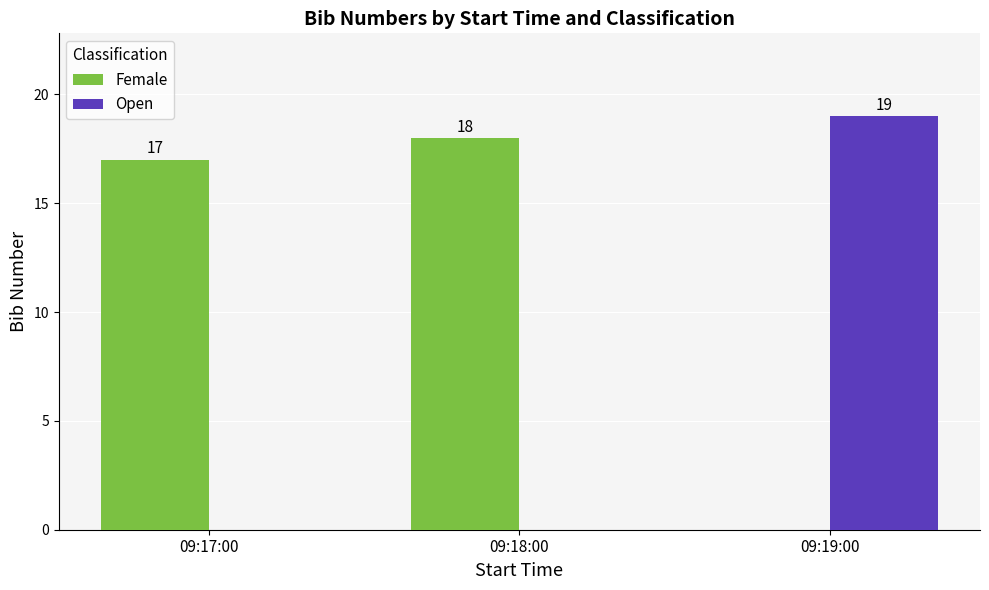

What is the smallest value displayed?

17